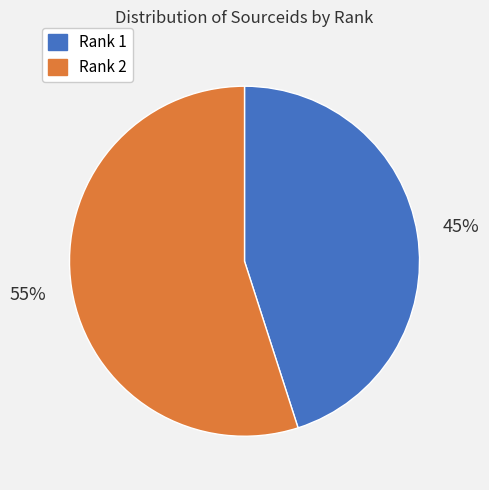

Rank the categories by value from highest to lowest.

Rank 2, Rank 1